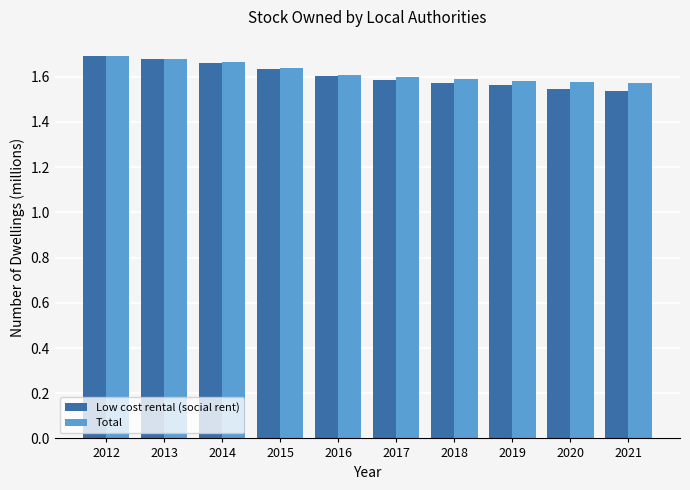

The value of Total at 2014 is 1.7. True or false?

True